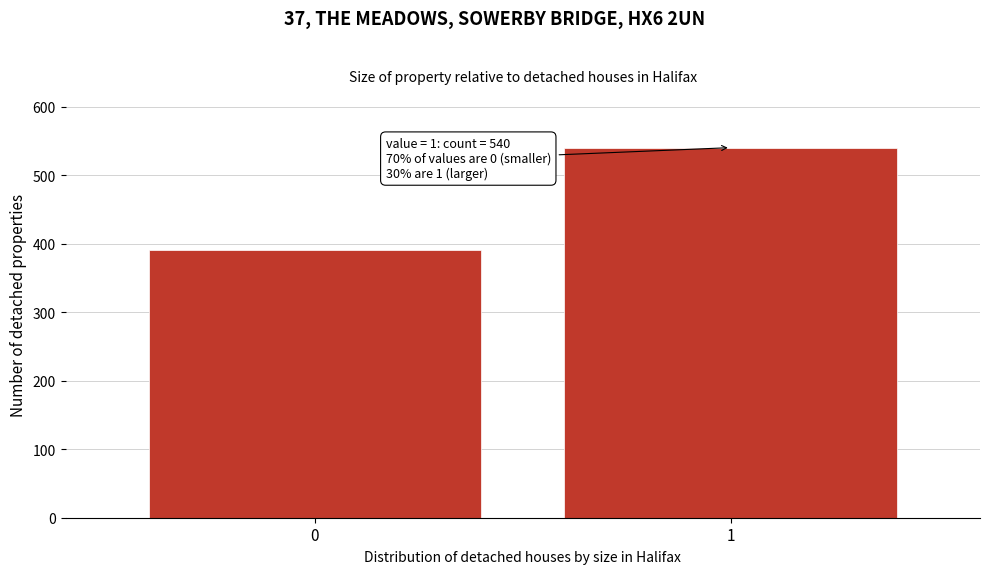

Reading right to left, what are all the values shown in this chart?

540	390